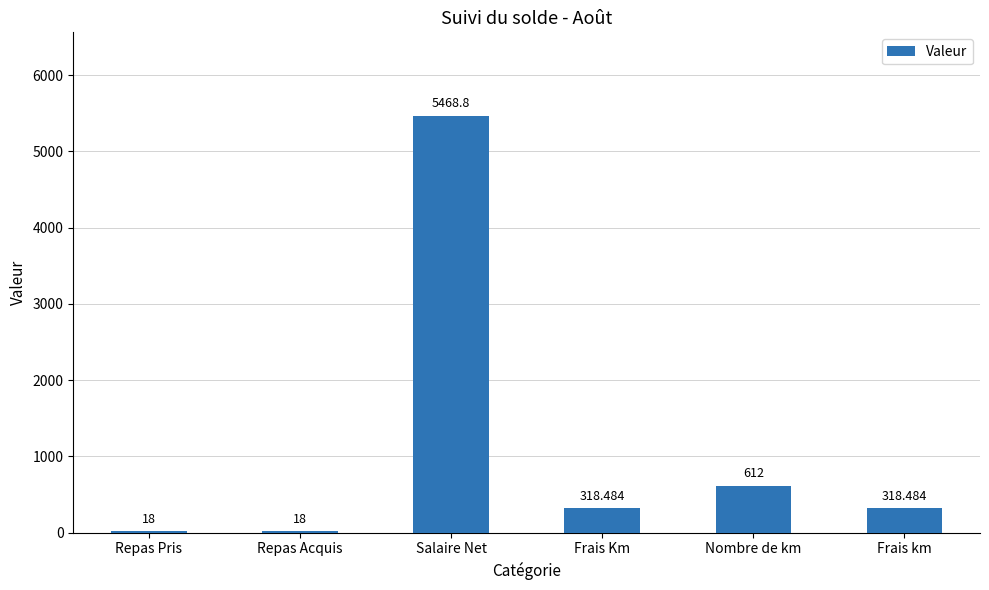

Reading left to right, extract all data points from this chart.

Repas Pris=18.0	Repas Acquis=18.0	Salaire Net=5468.8	Frais Km=318.5	Nombre de km=612.0	Frais km=318.5